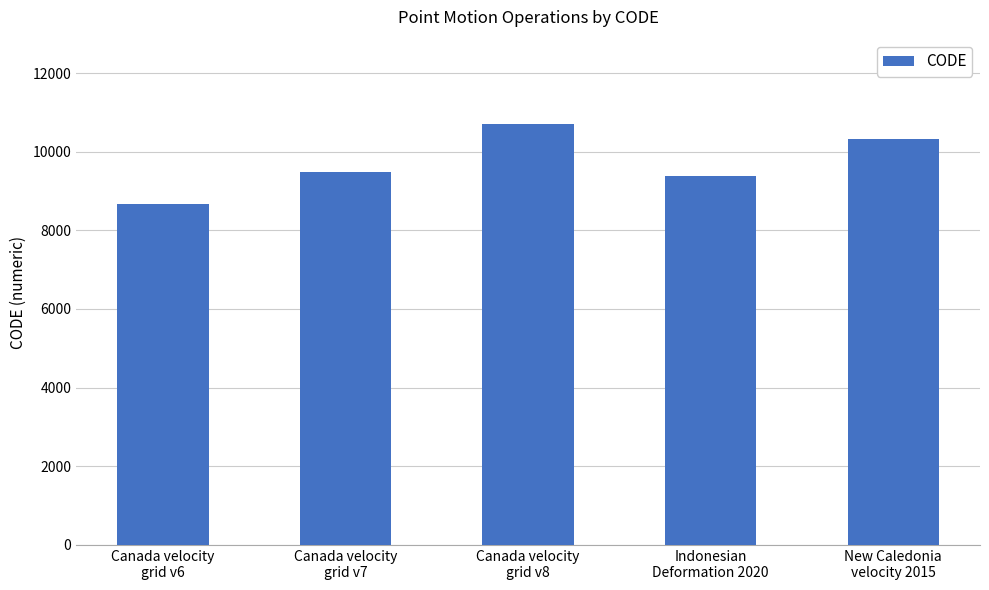

Reading left to right, what are all the values shown in this chart?

Canada velocity
grid v6=8676	Canada velocity
grid v7=9483	Canada velocity
grid v8=10707	Indonesian
Deformation 2020=9375	New Caledonia
velocity 2015=10323